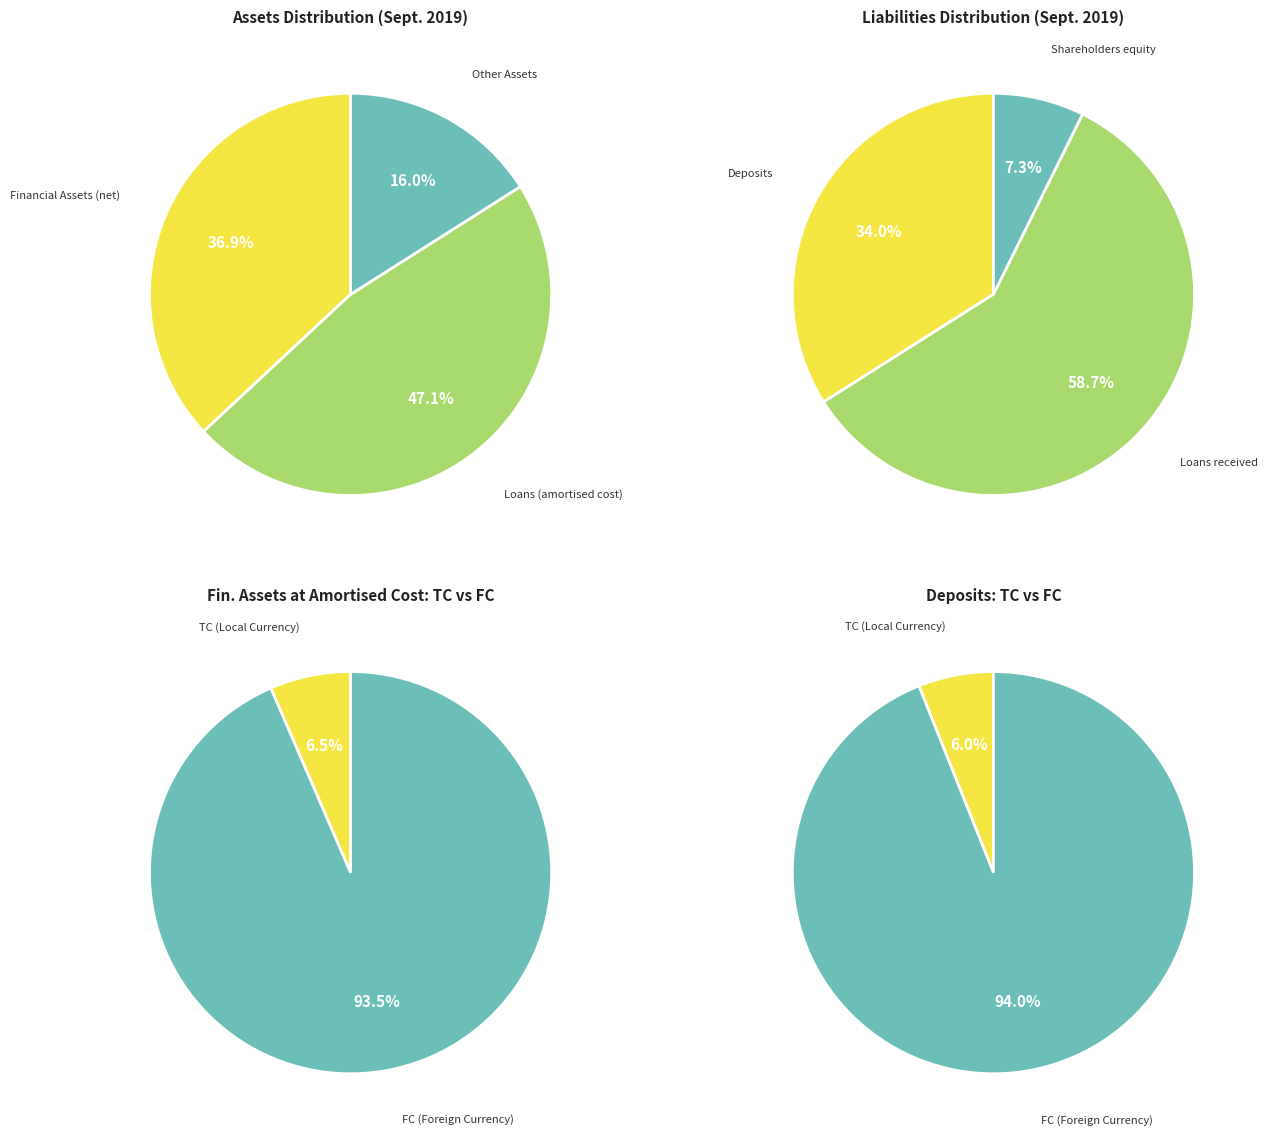

The Current tax liabilities slice represents 0% of the pie. True or false?

True